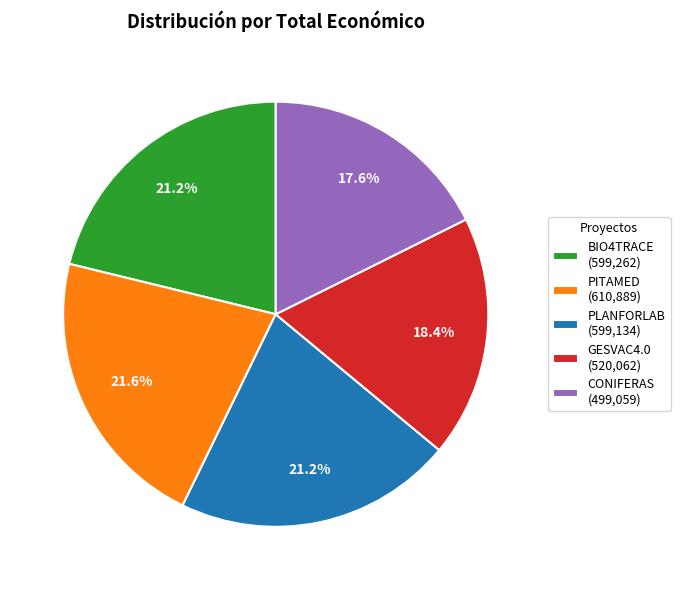

True or false: PITAMED accounts for 22% of the total.

True